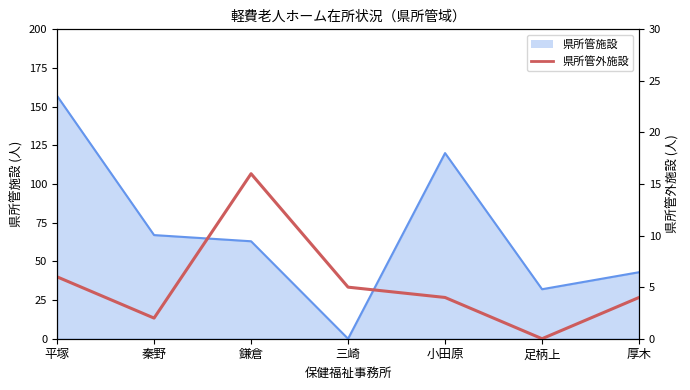

Reading right to left, what are all the values shown in this chart?

厚木=4	足柄上=0	小田原=4	三崎=5	鎌倉=16	秦野=2	平塚=6